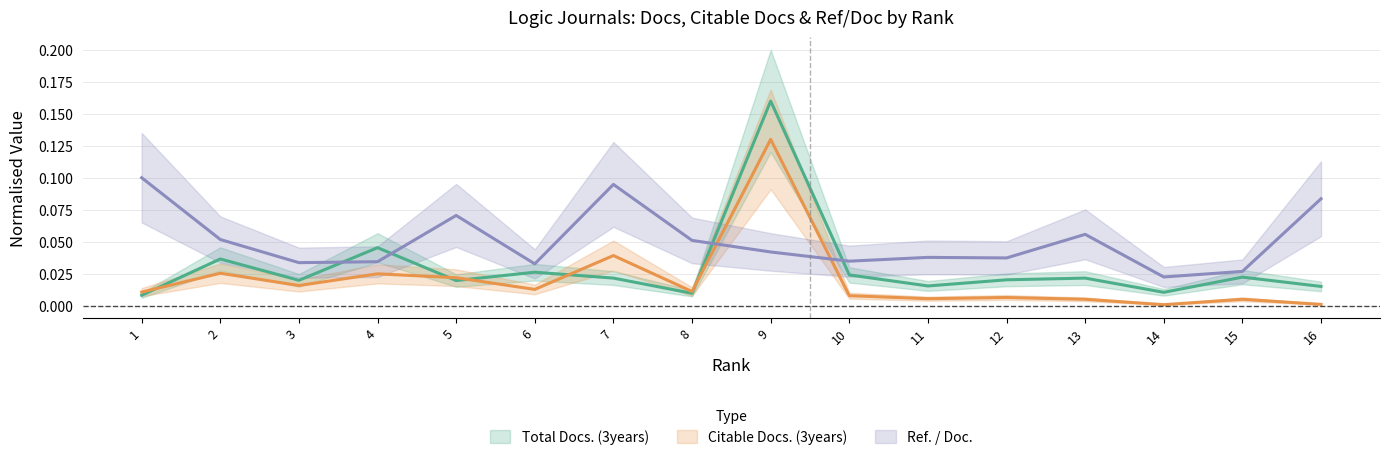

At which category does Total Docs. (3years) reach its first local peak?

2